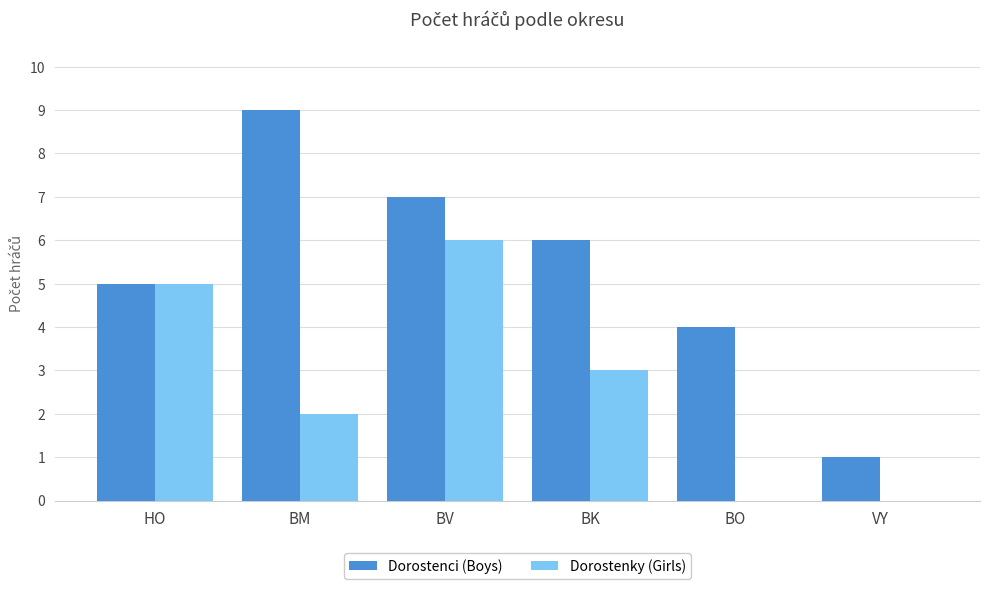

Are the bars grouped side by side (vs. stacked)?

Yes